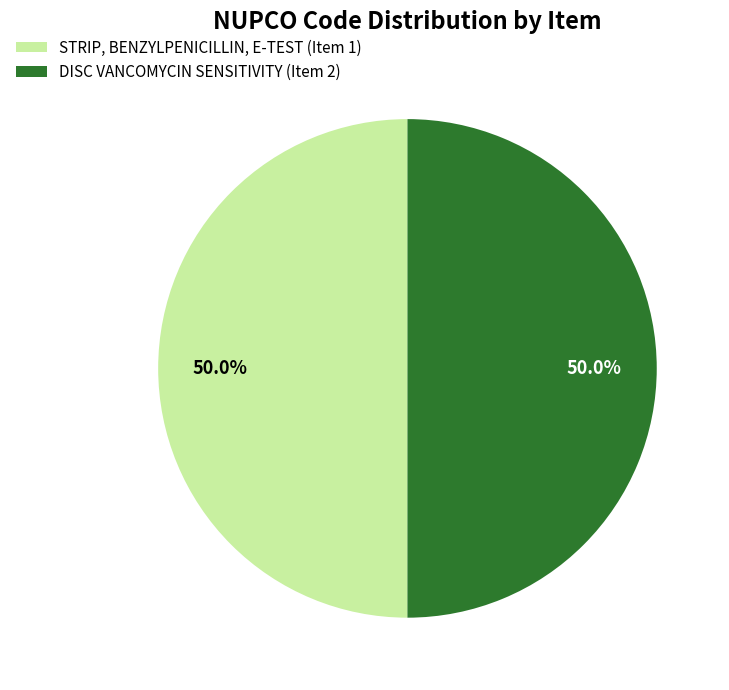

Do STRIP, BENZYLPENICILLIN, E-TEST (Item 1) and DISC VANCOMYCIN SENSITIVITY (Item 2) together represent more than half of the pie?

Yes